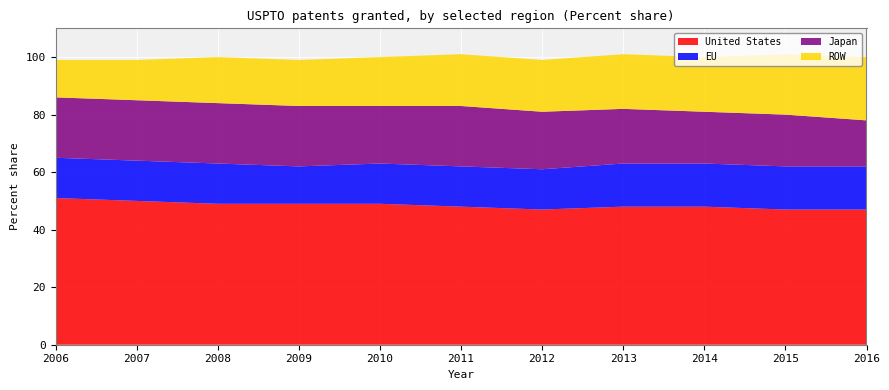

Reading right to left, what are all the values shown in this chart?

United States: 47	47	48	48	47	48	49	49	49	50	51
EU: 15	15	15	15	14	14	14	13	14	14	14
Japan: 16	18	18	19	20	21	20	21	21	21	21
ROW: 22	21	19	19	18	18	17	16	16	14	13